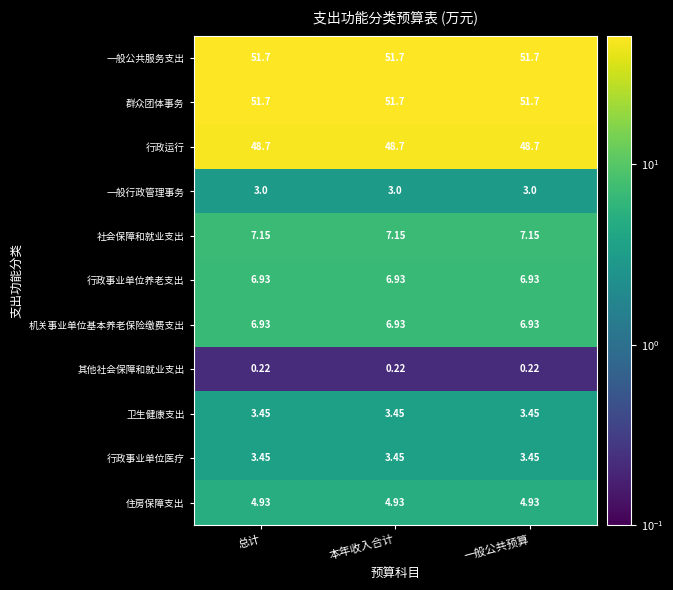

How many data points does each series have?

3